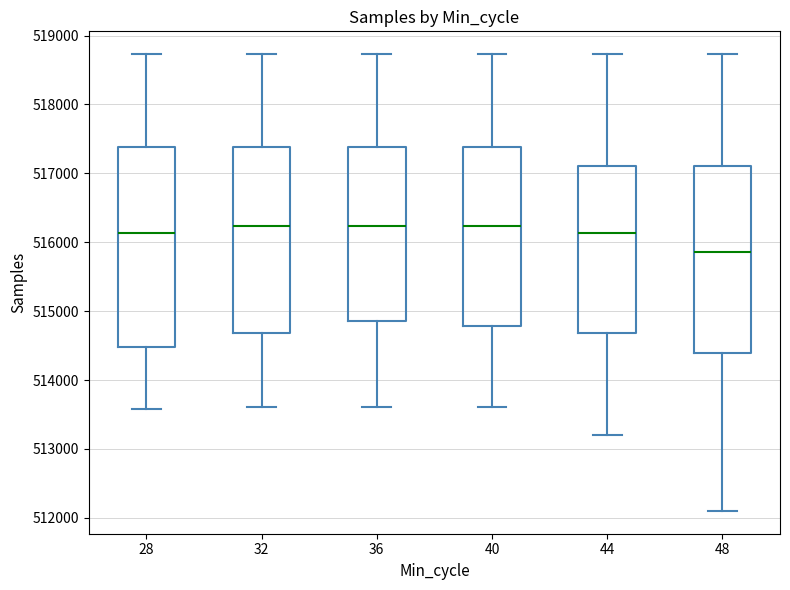

Which box is the tallest, from its lower edge to its upper edge?

28